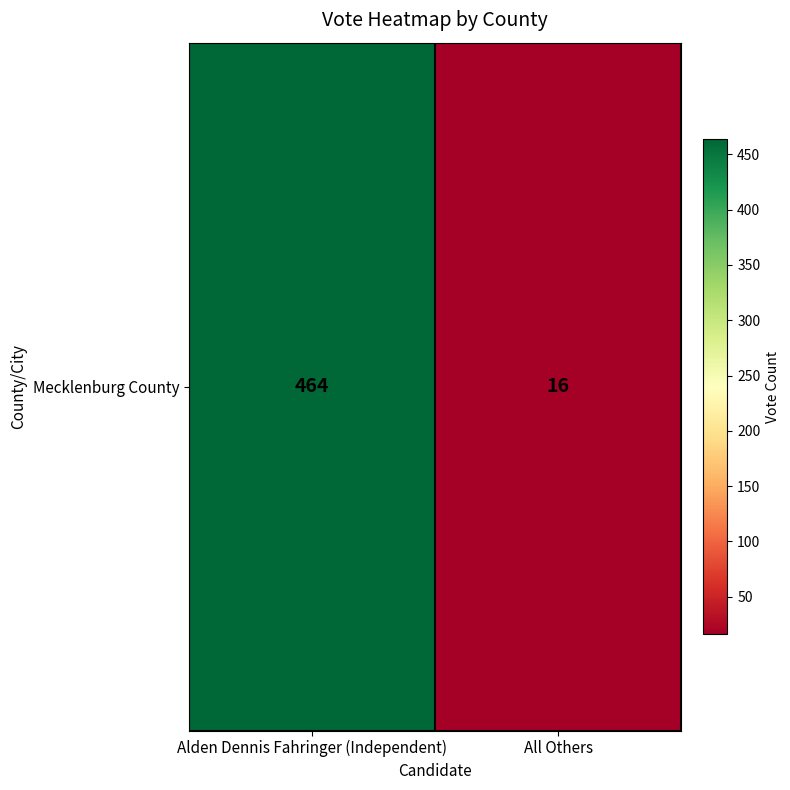

Count the number of categories in the chart.

2